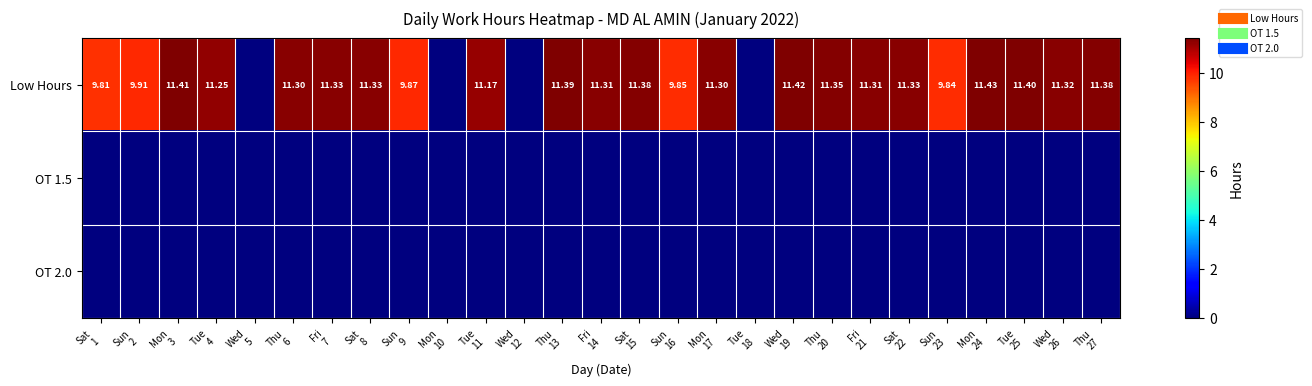

What is the approximate value of Low Hours at Fri 21?

11.3